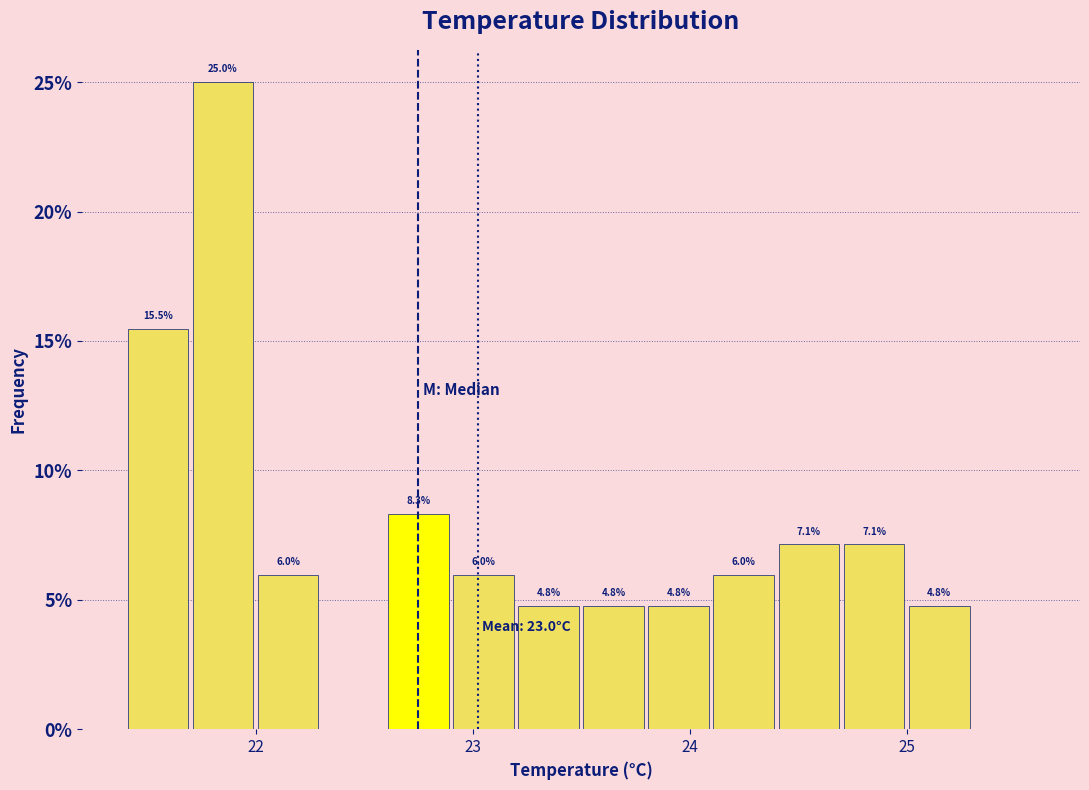

Read against the x-axis, roughly where is the centre of the tallest bar?

21.9